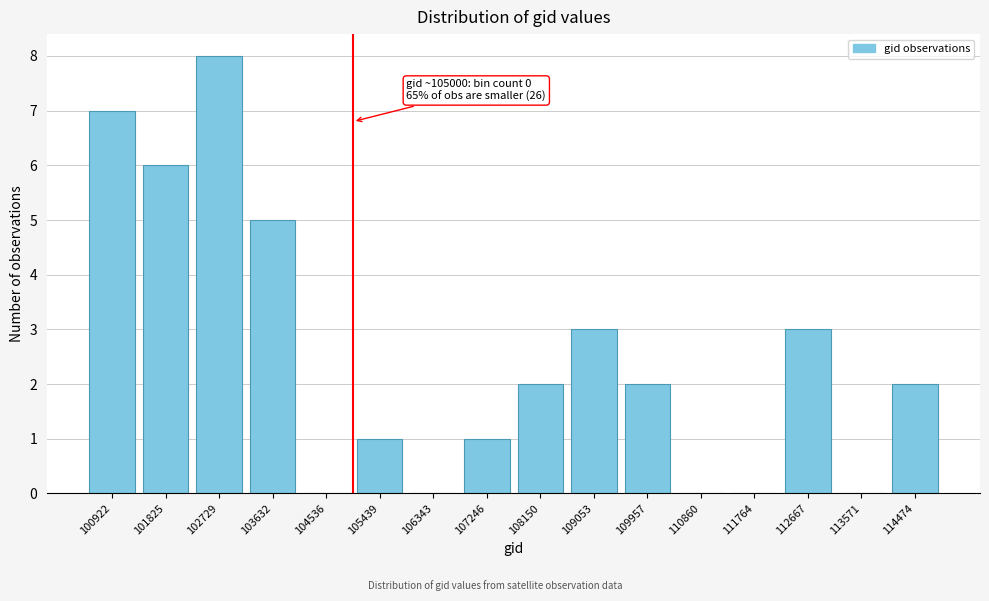

Reading right to left, list all the values displayed in this chart.

114474=2	113571=0	112667=3	111764=0	110860=0	109957=2	109053=3	108150=2	107246=1	106343=0	105439=1	104536=0	103632=5	102729=8	101825=6	100922=7